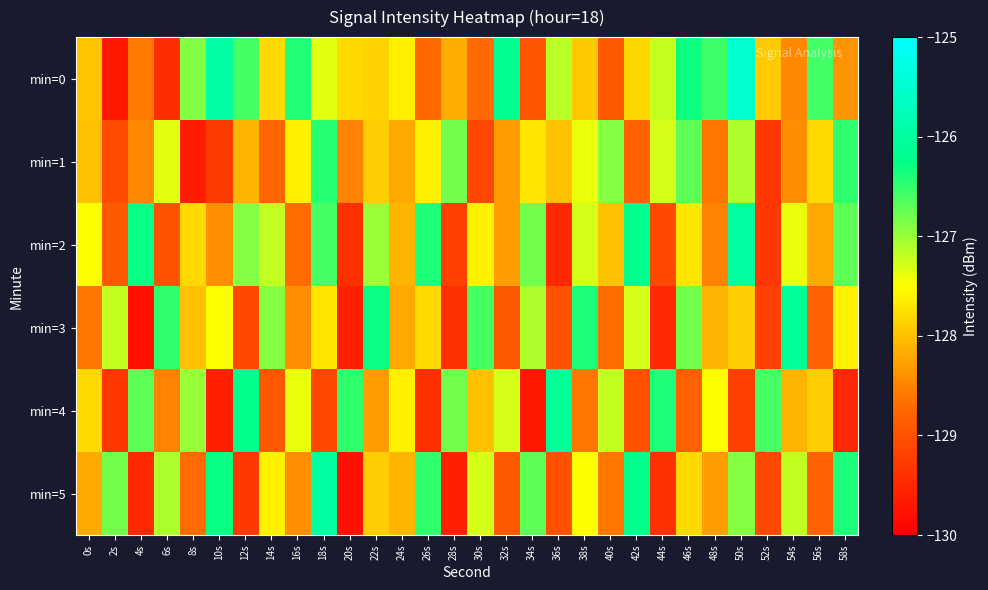

At how many categories does at least one series exceed -126?

2